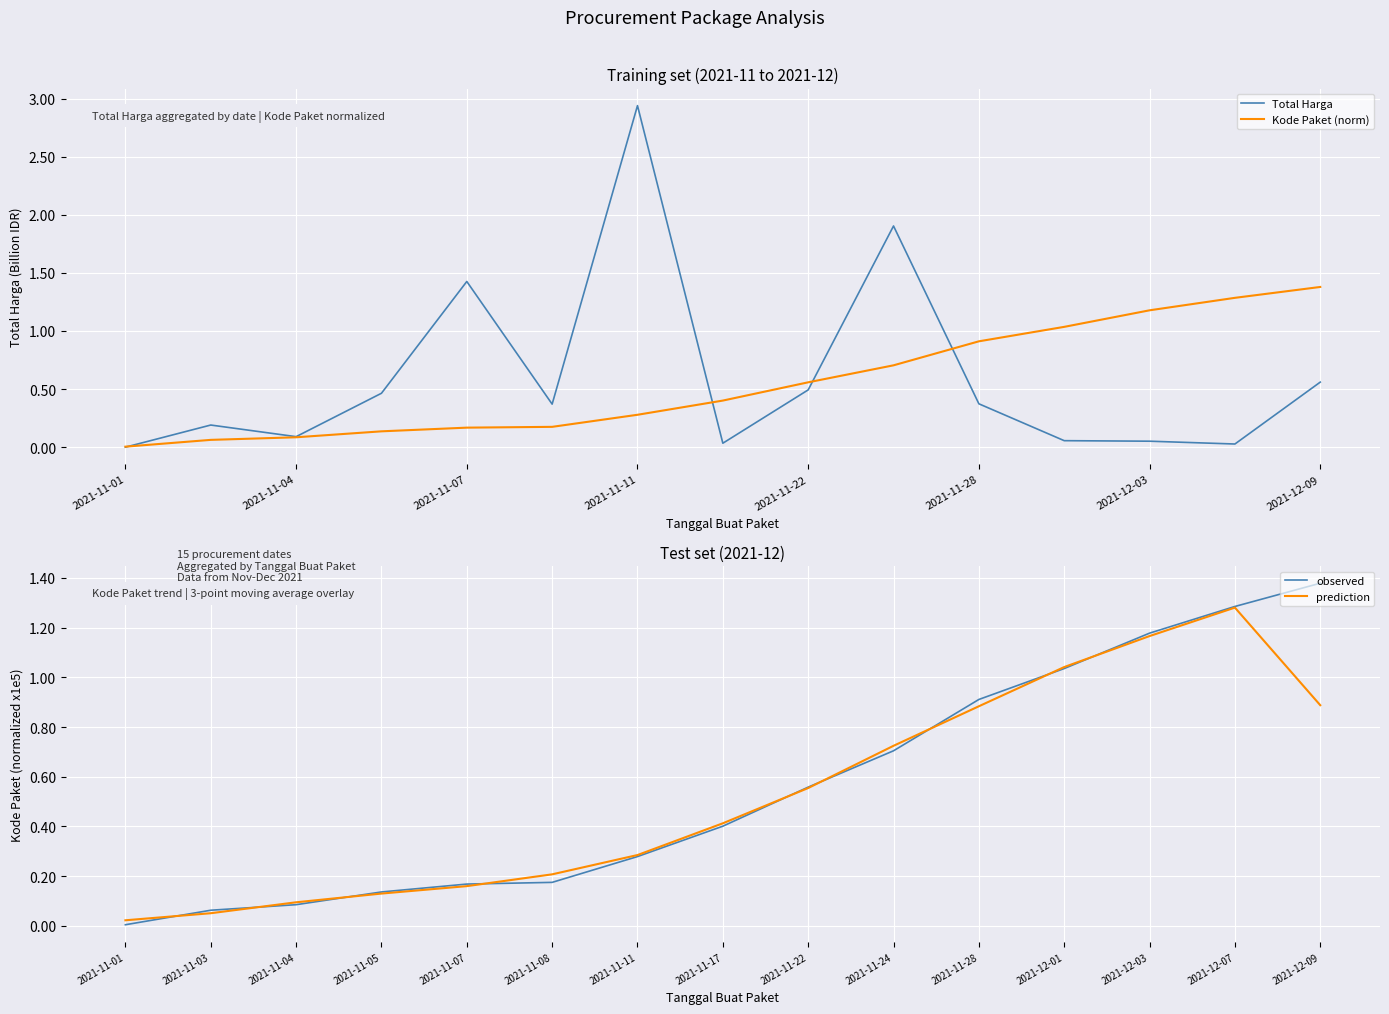

How many series are shown in this chart?

4